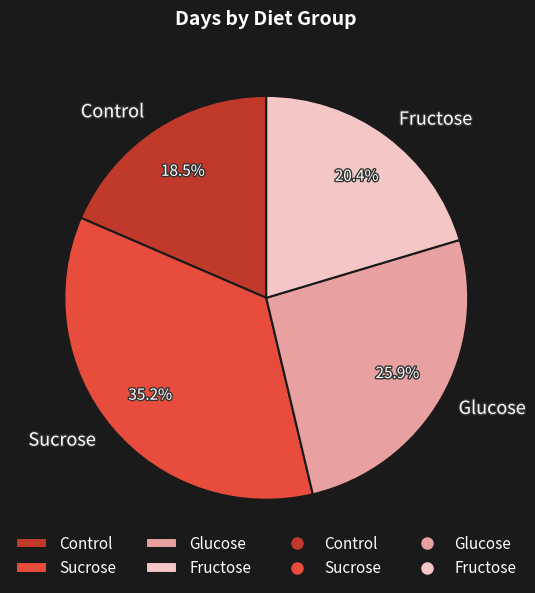

Is there any slice that represents more than half of the pie?

No